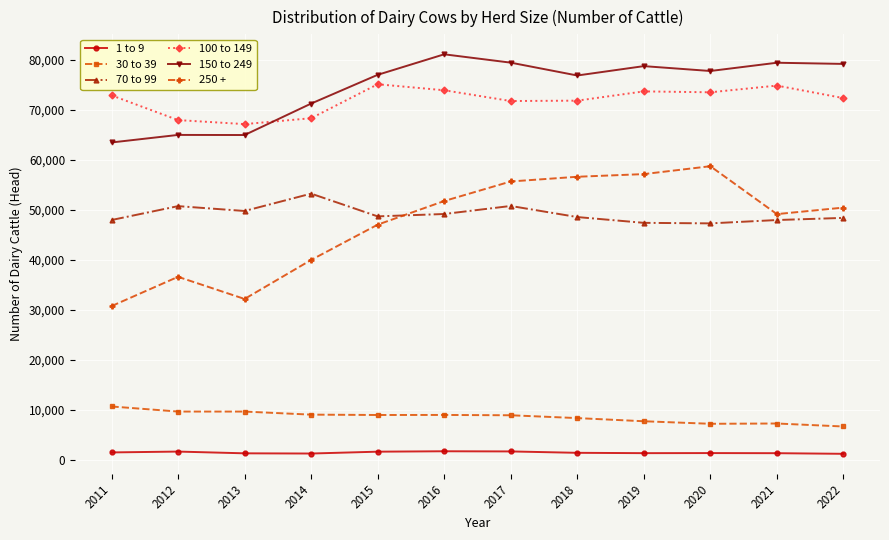

The 30 to 39 series shows 13229 at 2016. True or false?

False